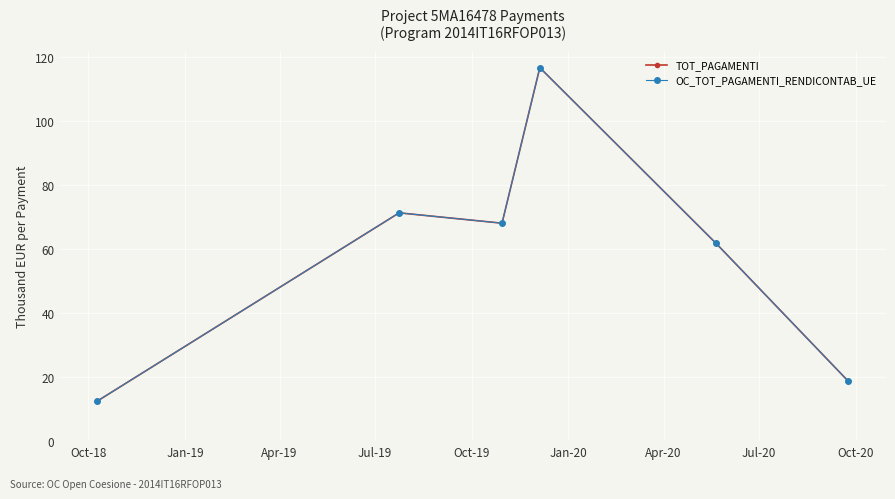

True or false: TOT_PAGAMENTI has more than 2 points higher than both neighbors.

False